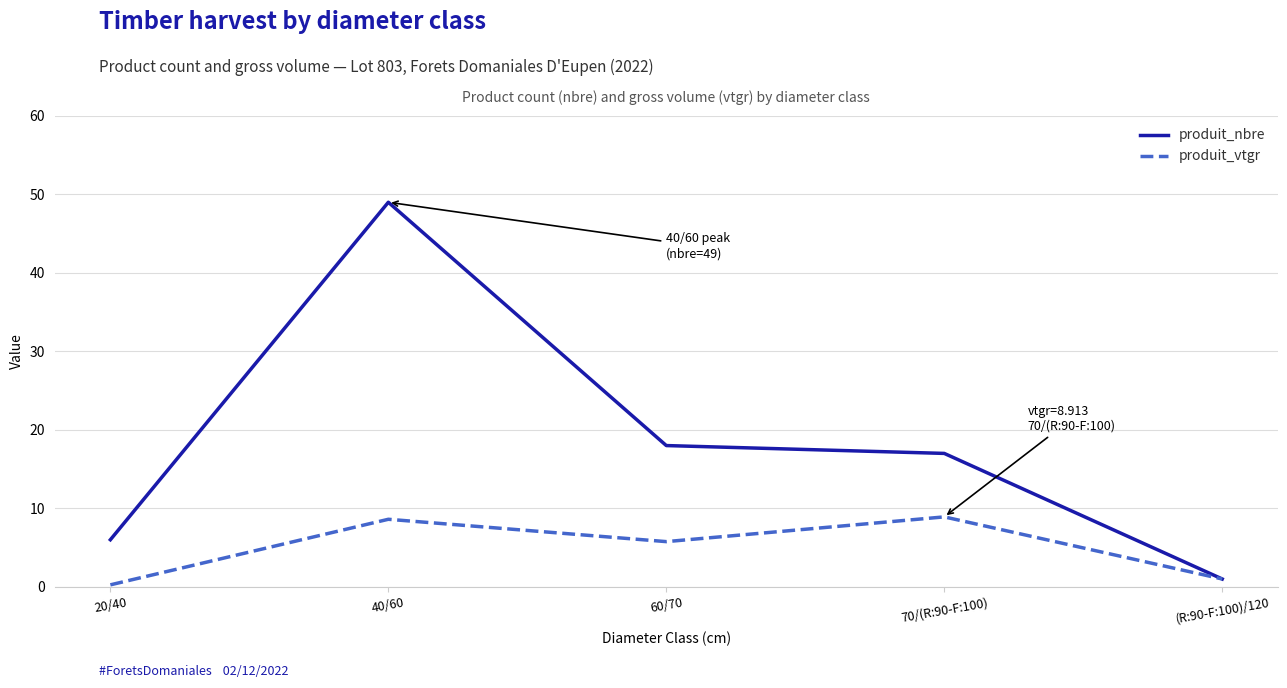

What is the sum of the produit_vtgr values at (R:90-F:100)/120 and 40/60?

9.6